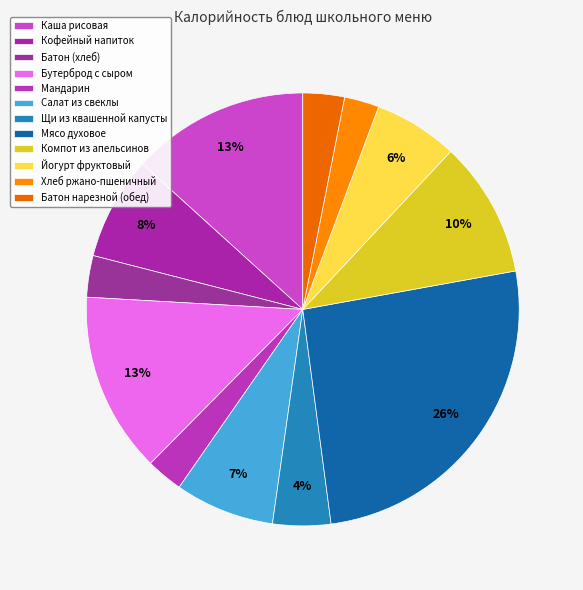

How many slices are in this pie chart?

12